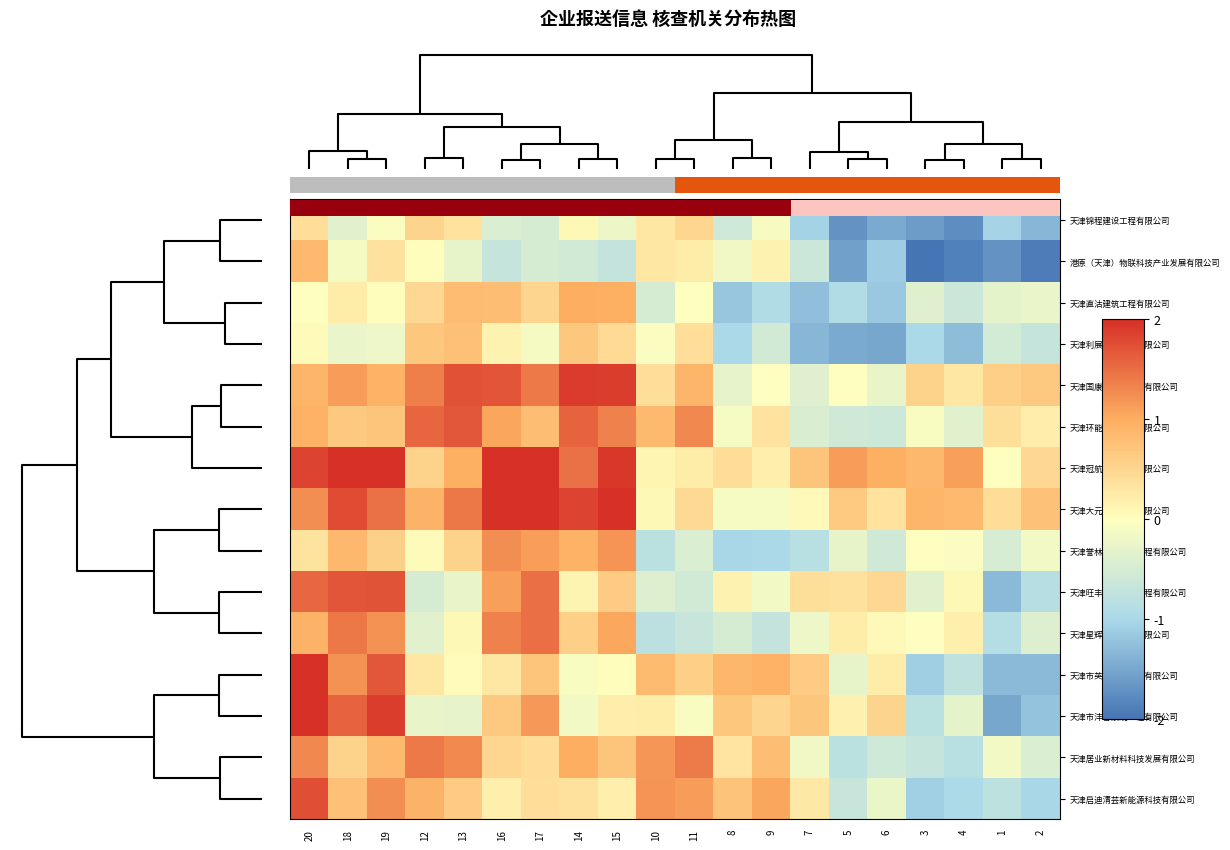

How many data points does each series have?

20